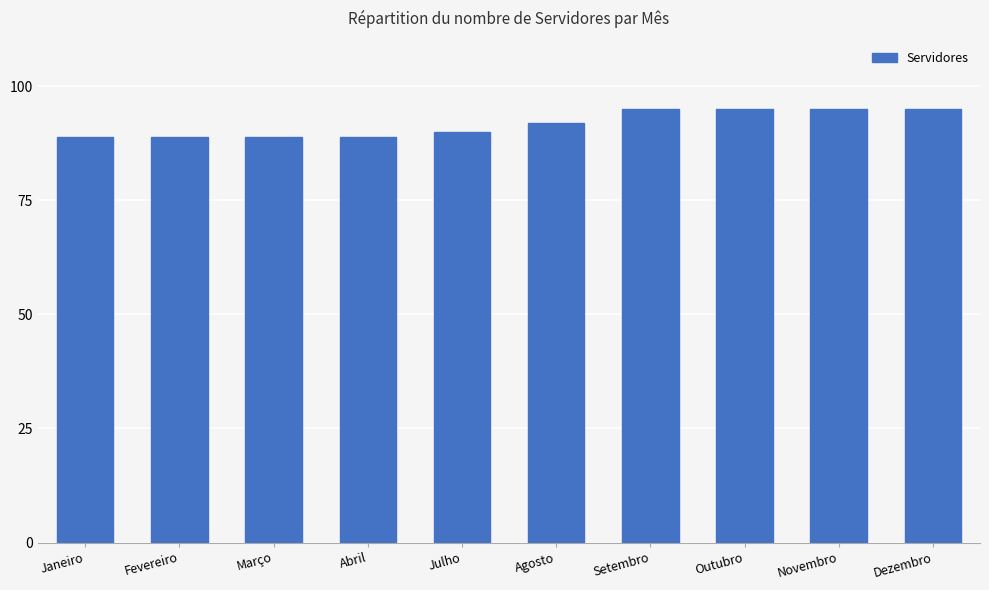

Reading left to right, extract all data points from this chart.

Janeiro=89	Fevereiro=89	Março=89	Abril=89	Julho=90	Agosto=92	Setembro=95	Outubro=95	Novembro=95	Dezembro=95